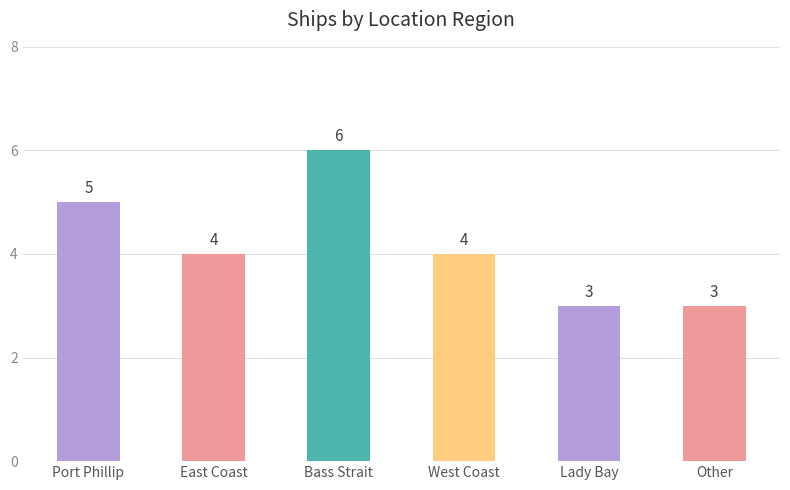

Reading right to left, extract all data points from this chart.

3	3	4	6	4	5